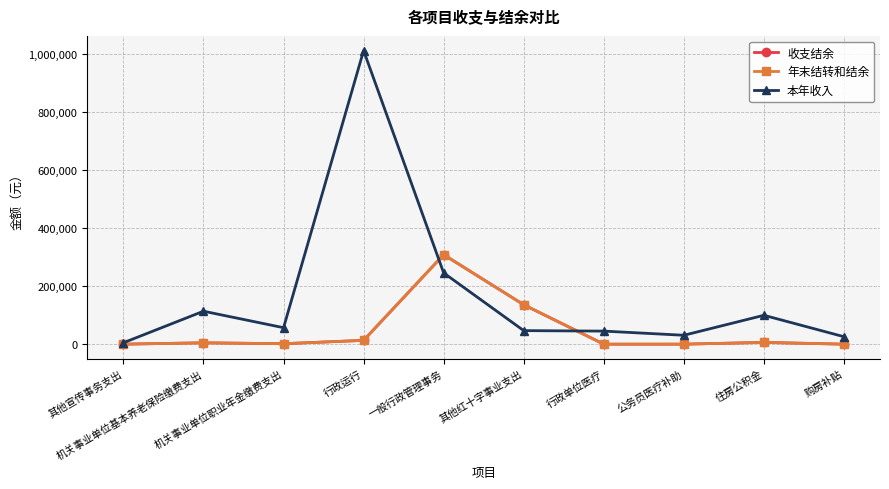

Rank the series at 购房补贴 from lowest to highest value.

收支结余, 年末结转和结余, 本年收入